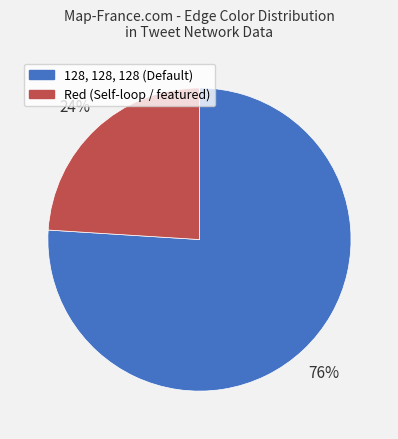

Is Red the majority of the pie?

No